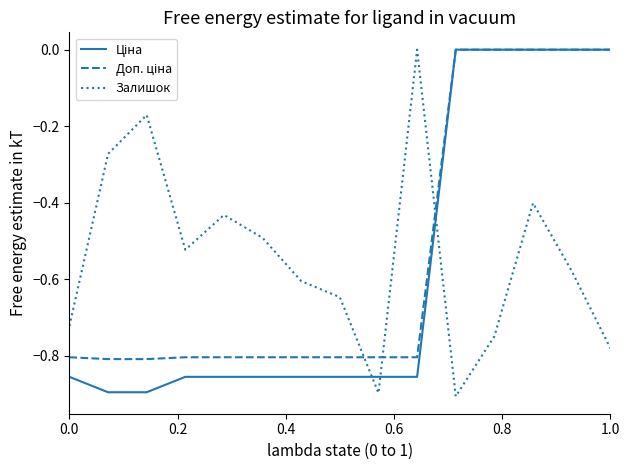

Is this an area chart (filled region under the line)?

No